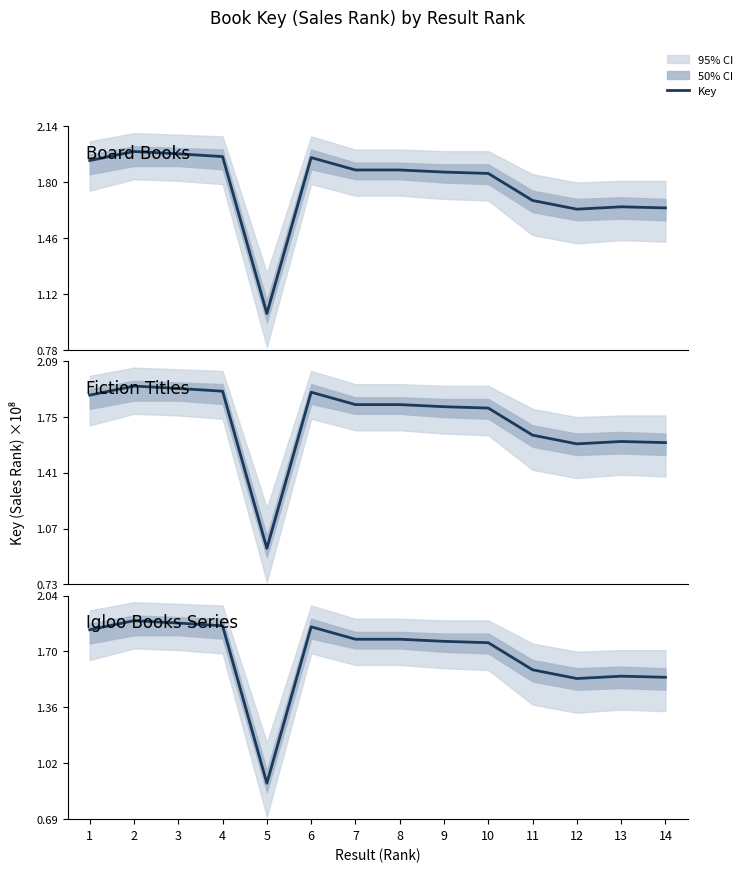

What is the change in value from 7 to 12?

-23810294